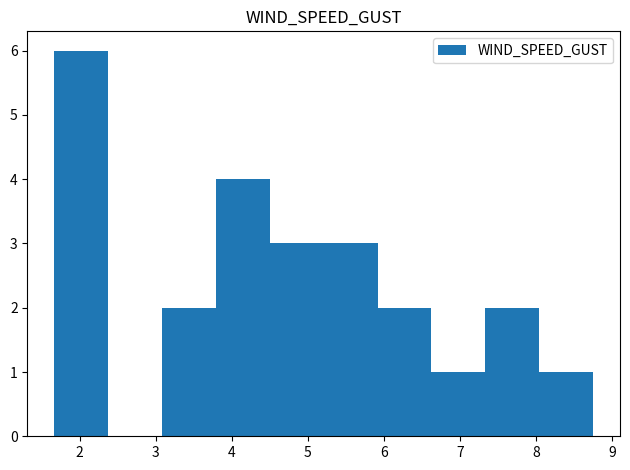

Reading left to right, list every bar in this chart as the range it spans on the x-axis followed by its height. Neither the bar edges nor the heights are printed on the chart, so give them approximately, as read against the axes.

1.7 to 2.4: 6
2.4 to 3.1: 0
3.1 to 3.8: 2
3.8 to 4.5: 4
4.5 to 5.2: 3
5.2 to 5.9: 3
5.9 to 6.6: 2
6.6 to 7.3: 1
7.3 to 8.0: 2
8.0 to 8.8: 1